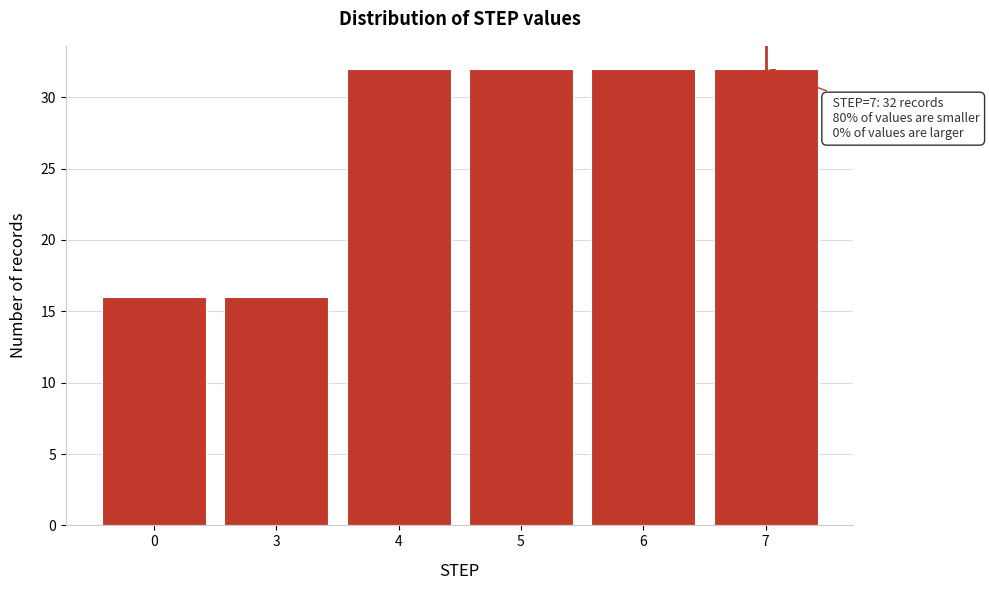

Reading right to left, transcribe all the data shown in this chart.

7=32	6=32	5=32	4=32	3=16	0=16